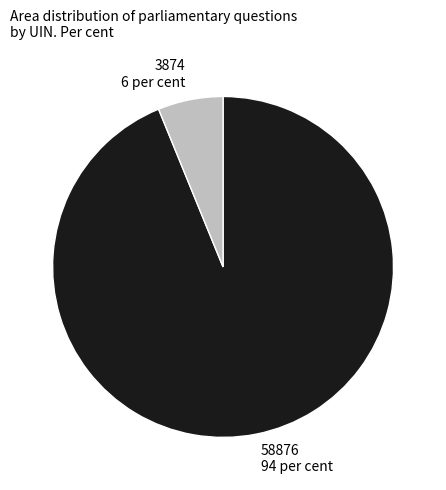

What is the smallest slice in the pie chart?

3874